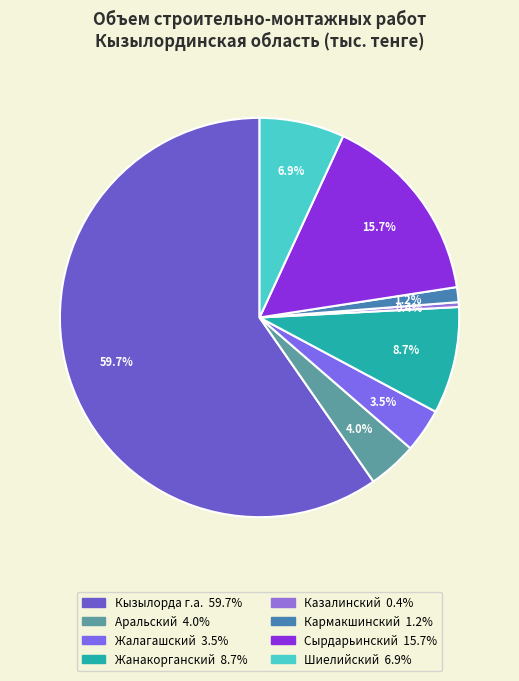

Which slice is the largest?

Кызылорда г.а.